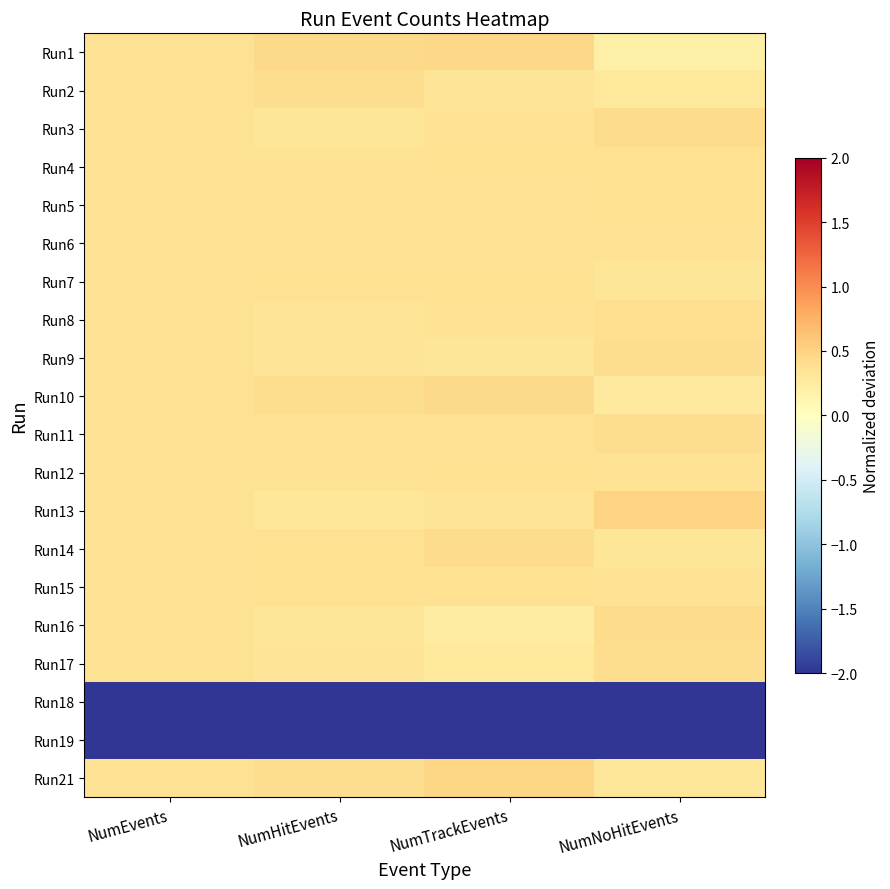

Rank the series at NumHitEvents from lowest to highest value.

Run19, Run18, Run13, Run3, Run16, Run17, Run8, Run9, Run11, Run5, Run4, Run6, Run12, Run15, Run7, Run14, Run2, Run21, Run10, Run1